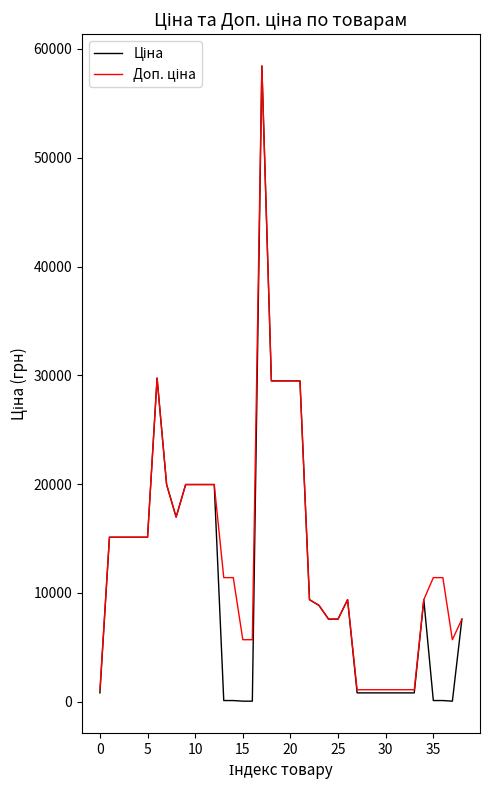

What is the maximum value shown in the chart?

58426.5